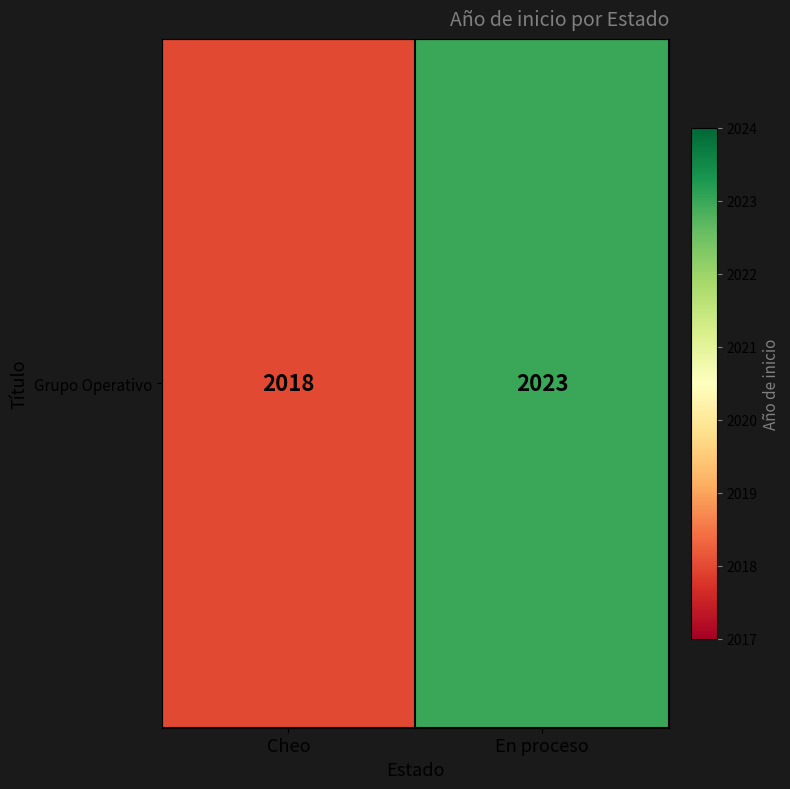

Is it true that the value at Cheo is 2018?

True